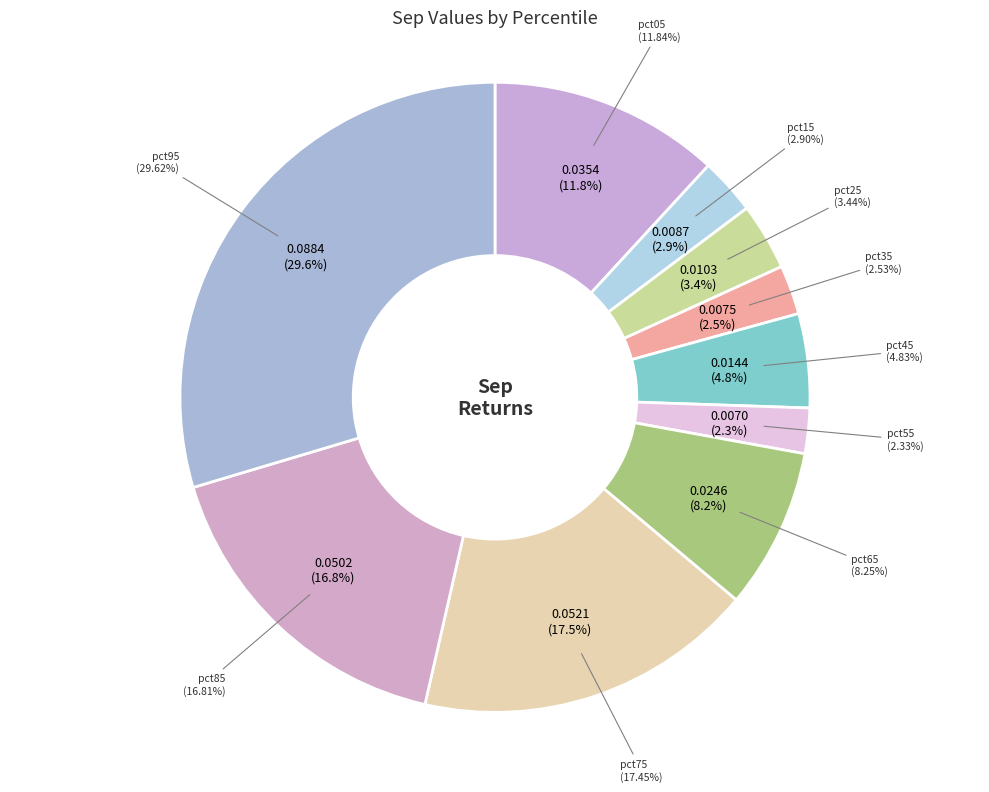

What is the total percentage of pct95 and pct45?

34.4%